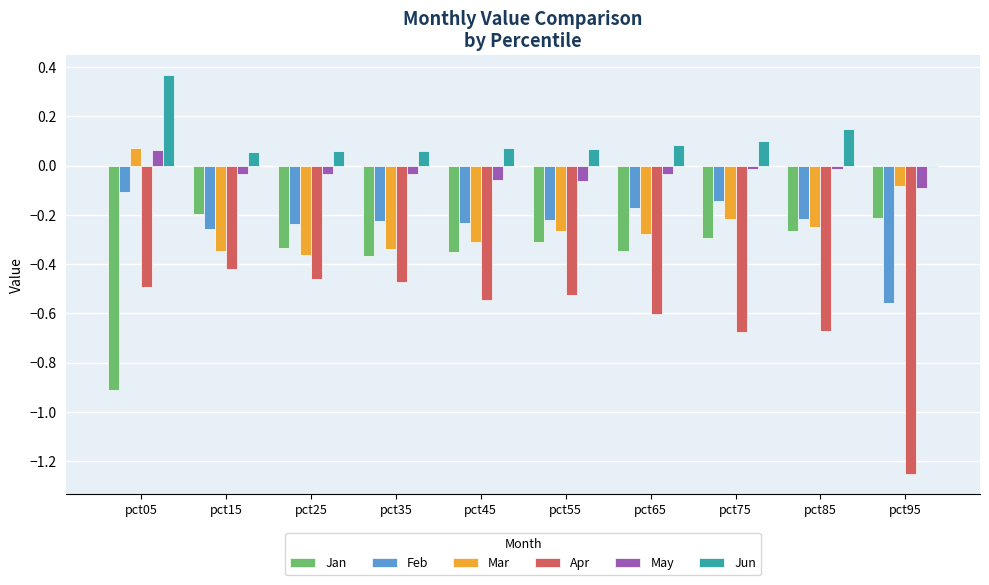

Which label corresponds to the largest value in the chart?

pct05